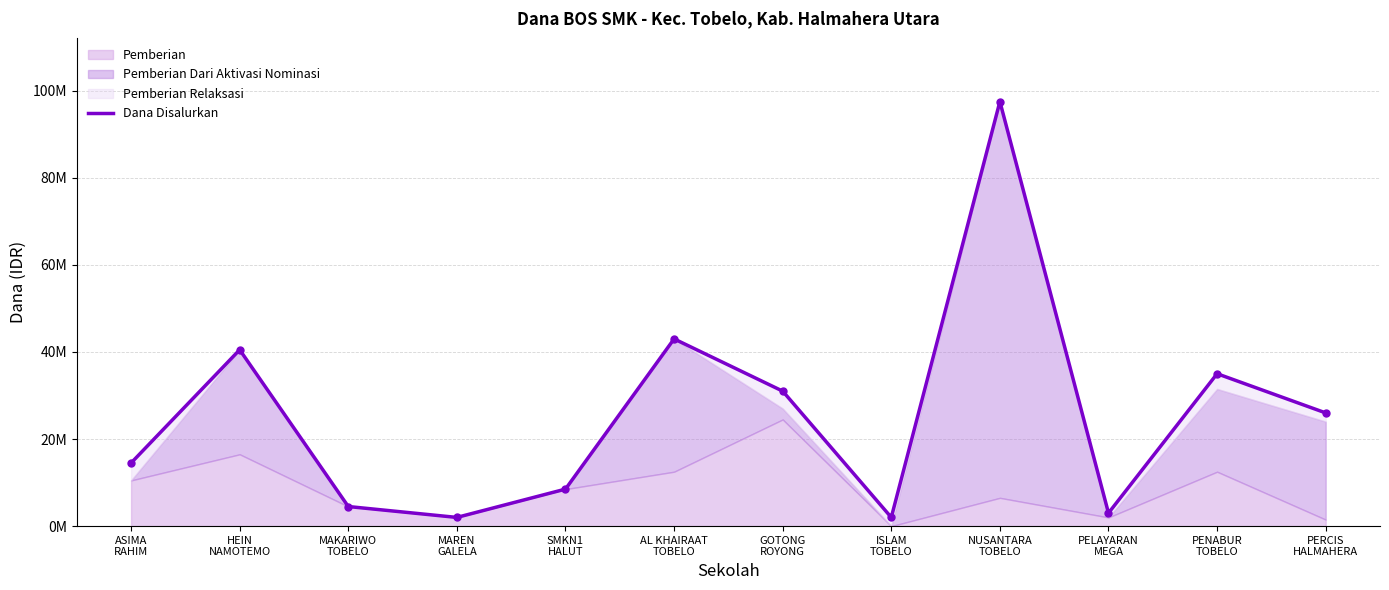

List the labels in order of value, smallest first.

MAREN
GALELA, ISLAM
TOBELO, PELAYARAN
MEGA, MAKARIWO
TOBELO, SMKN1
HALUT, ASIMA
RAHIM, PERCIS
HALMAHERA, GOTONG
ROYONG, PENABUR
TOBELO, HEIN
NAMOTEMO, AL KHAIRAAT
TOBELO, NUSANTARA
TOBELO